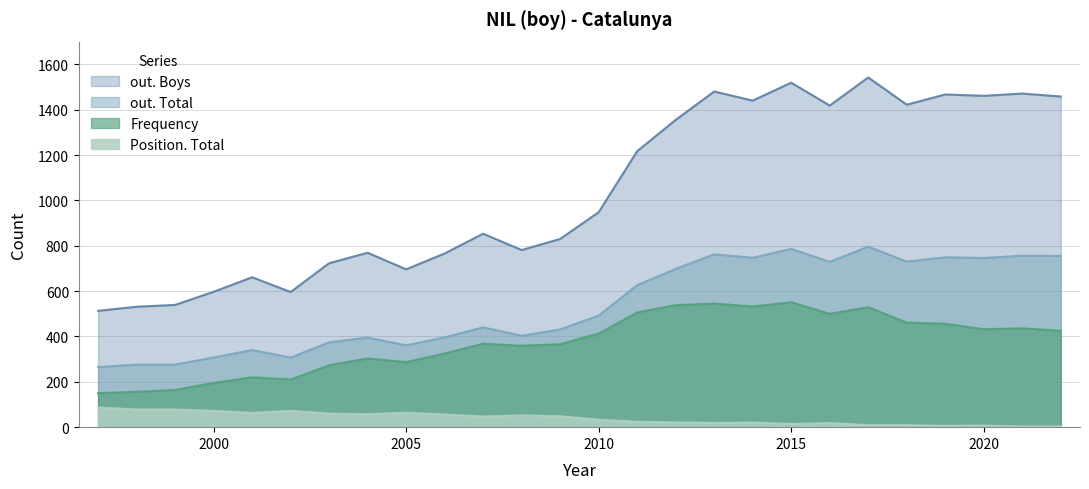

Which category has the highest value across all series?

2017